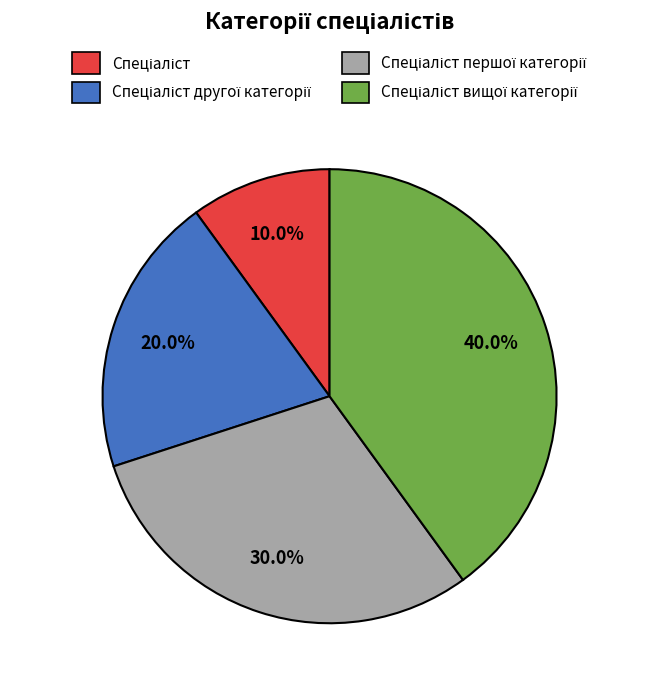

Is there a majority slice in this chart?

No